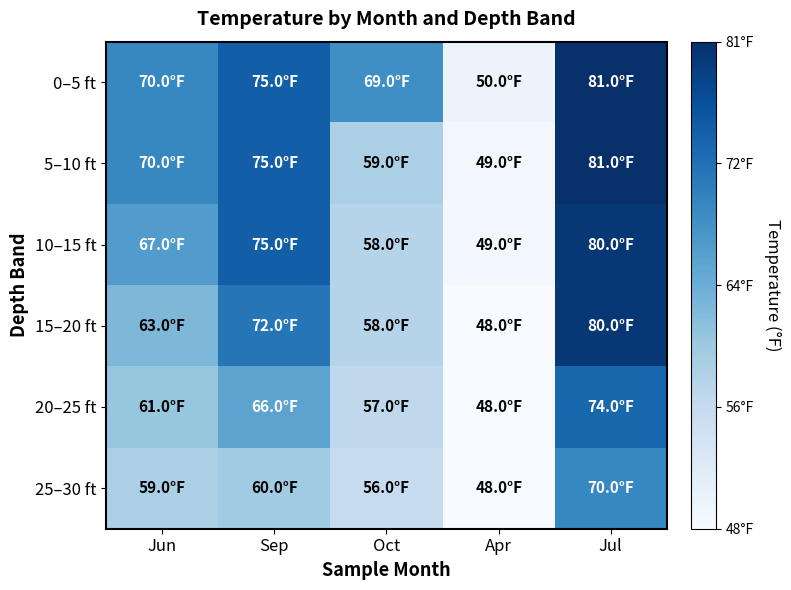

At how many categories does at least one series exceed 69?

3